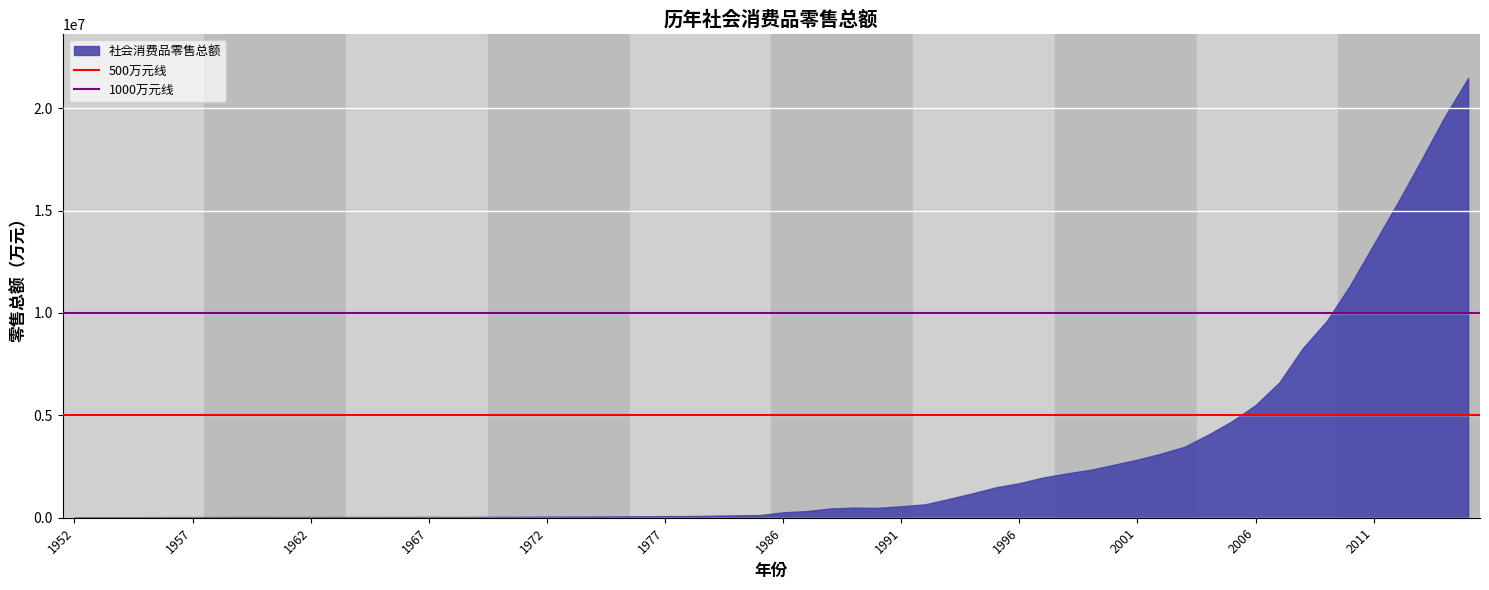

What is the difference between the maximum and minimum values?

21457931